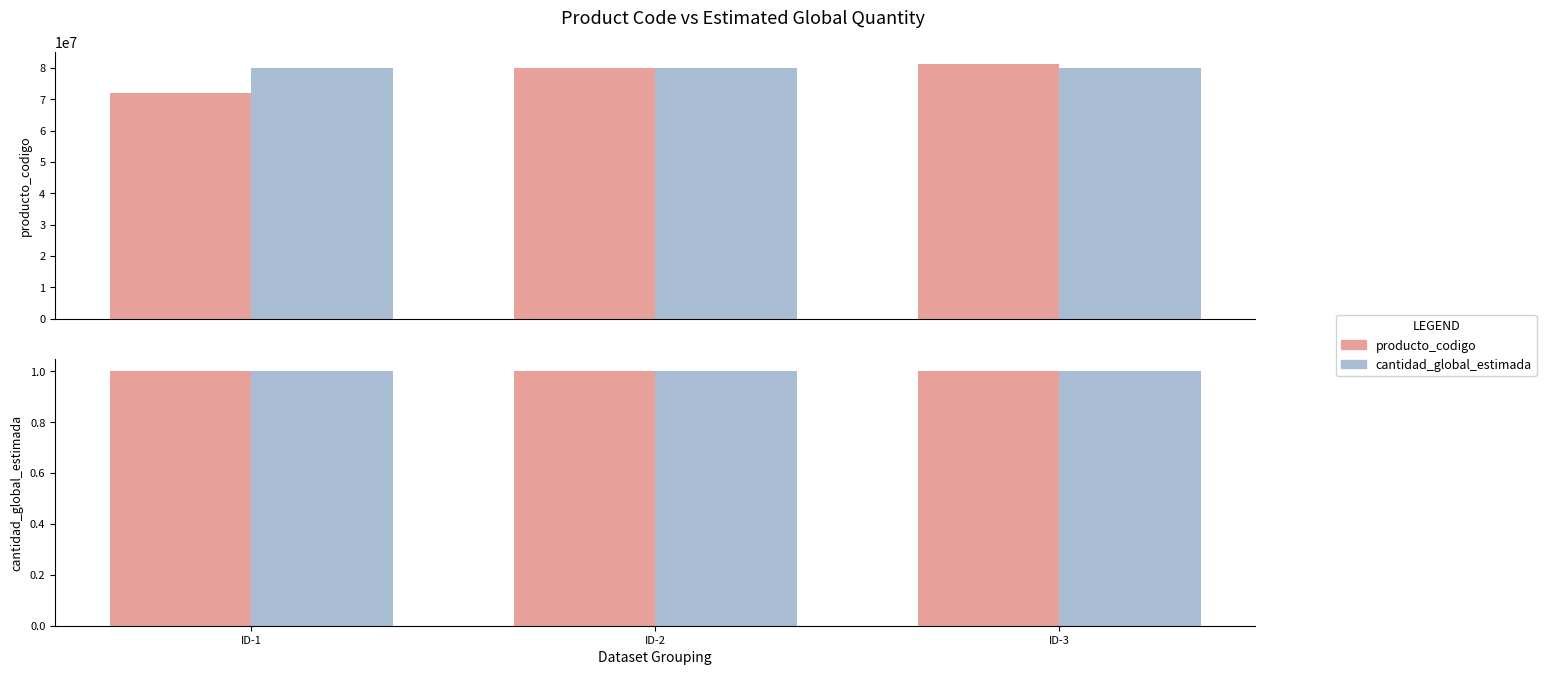

At how many categories does at least one series exceed 7269814?

3